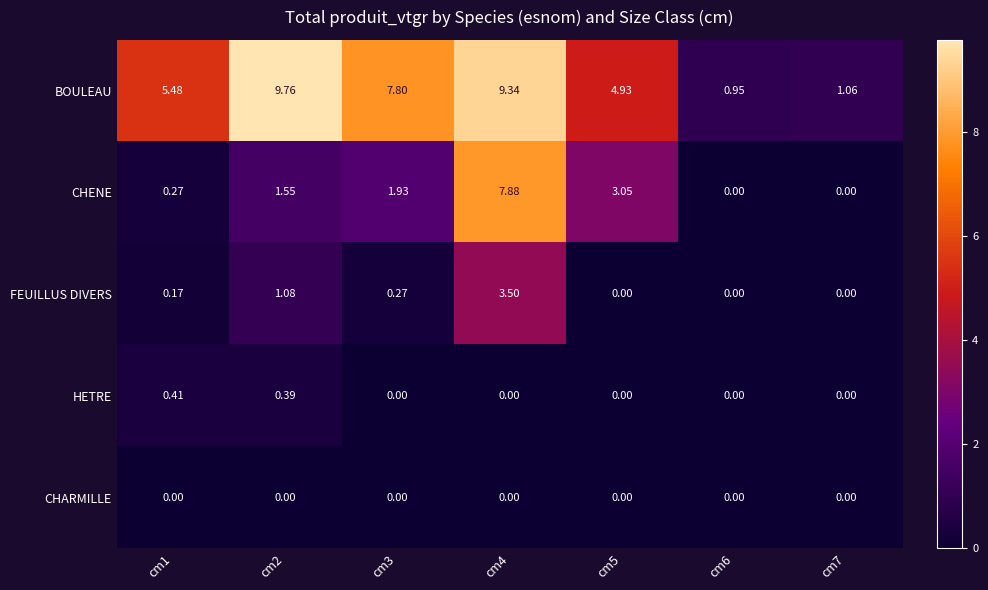

Rank the series by their maximum value, from highest to lowest.

BOULEAU, CHENE, FEUILLUS DIVERS, HETRE, CHARMILLE